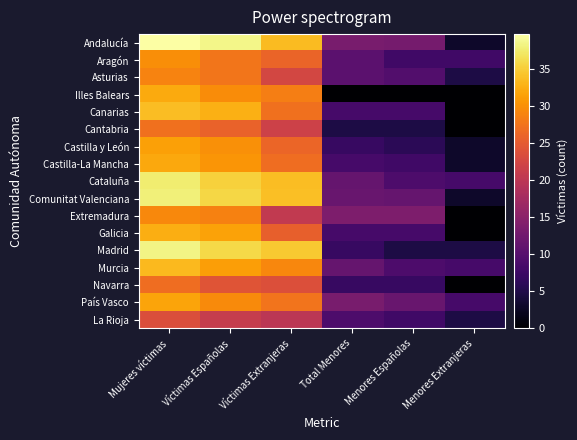

At which category is the sum across all series the highest?

Mujeres víctimas